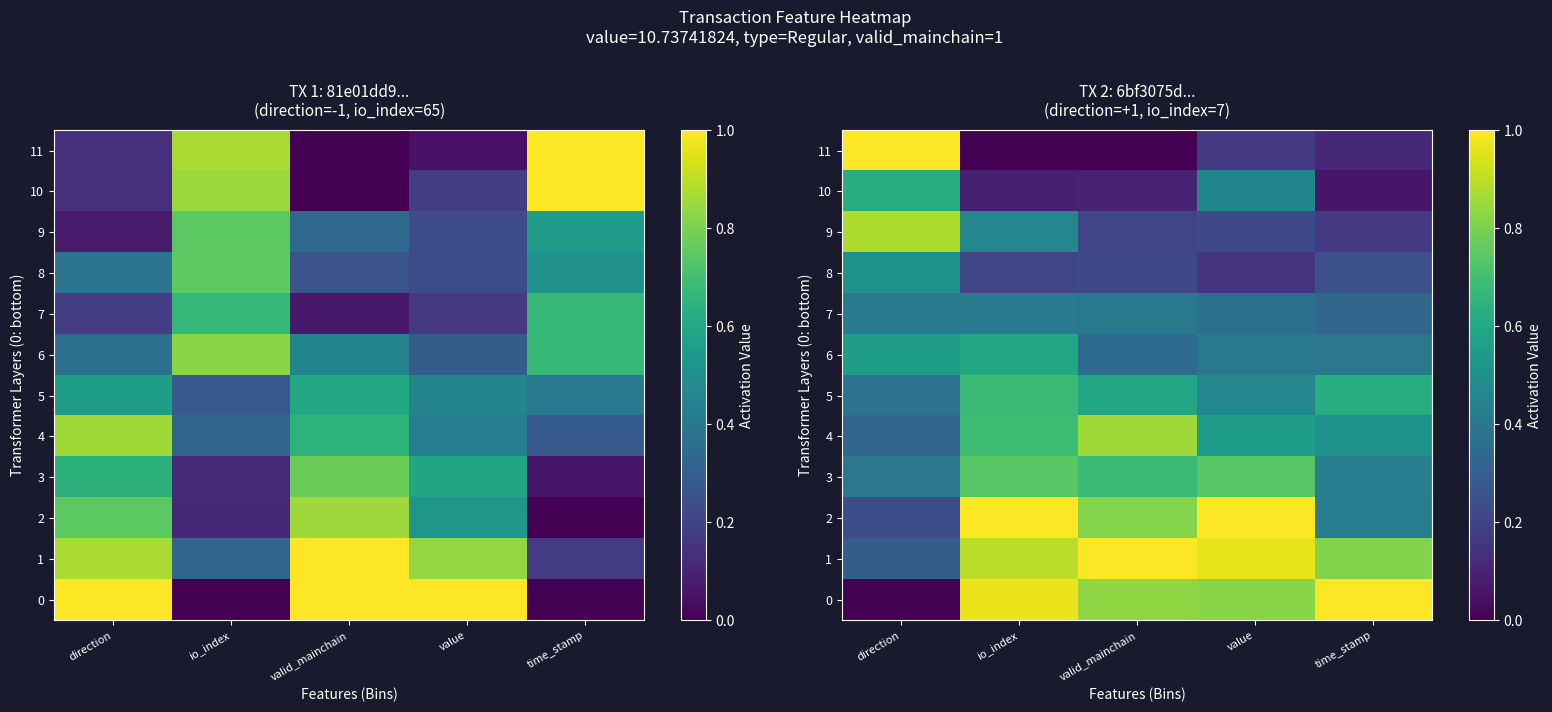

Rank the series by their maximum value, from highest to lowest.

0, 1, 2, 11, 9, 4, 3, 5, 10, 6, 8, 7